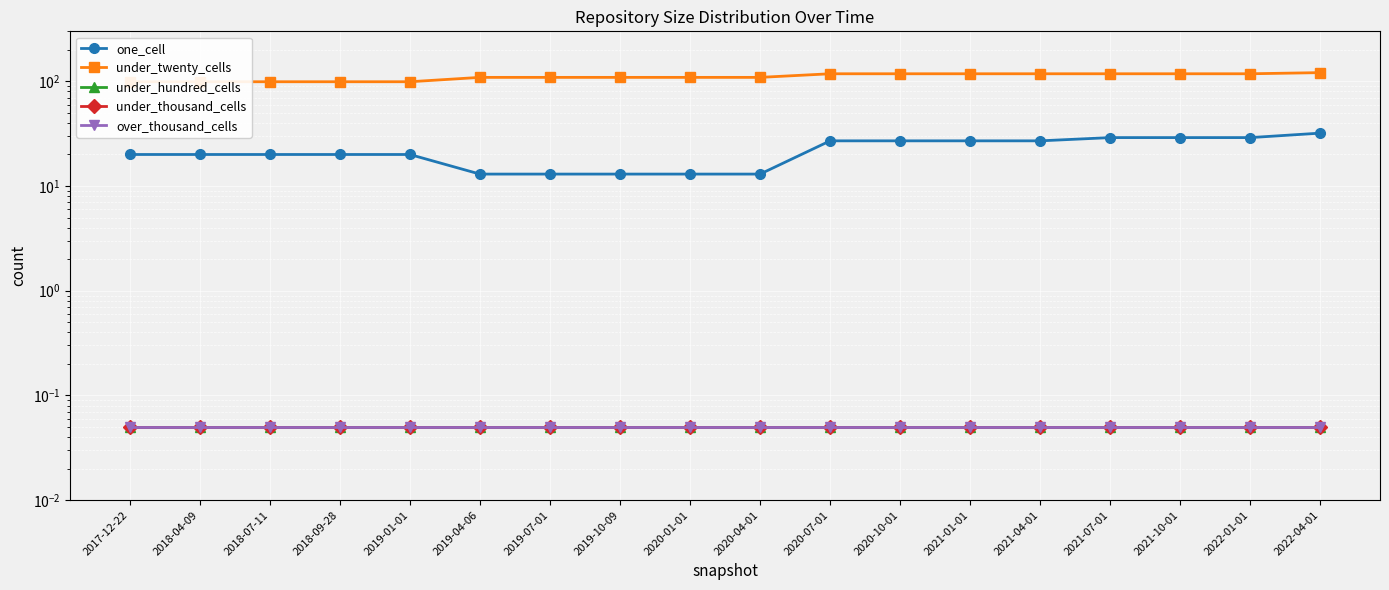

True or false: under_twenty_cells and over_thousand_cells intersect in this chart.

False